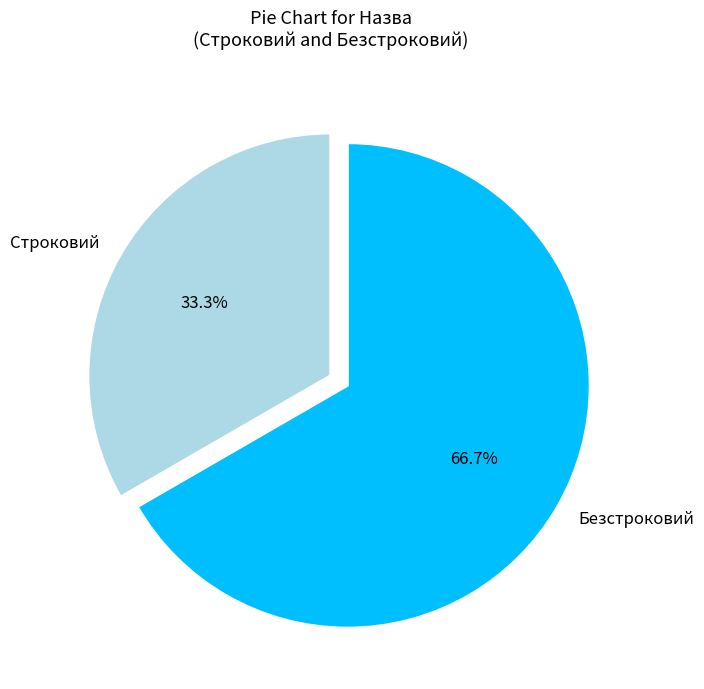

Which category has the biggest portion of the pie?

Безстроковий